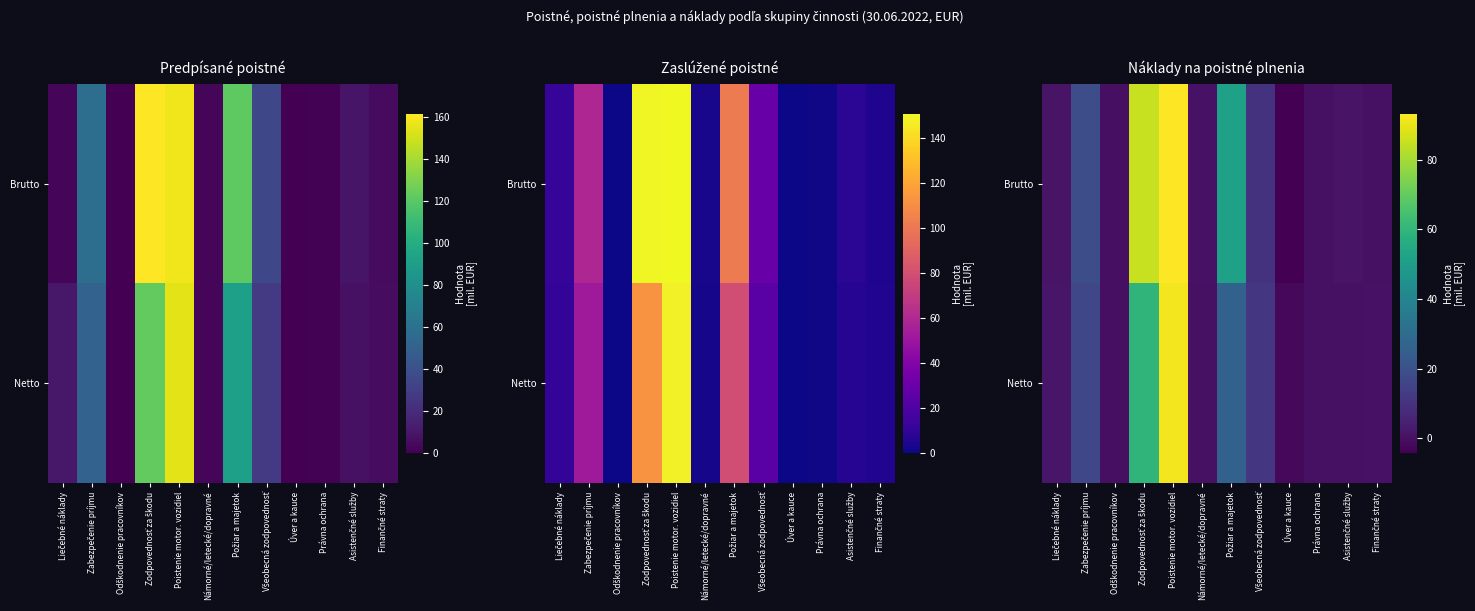

Between Liečebné náklady and Úver a kauce, which is larger?

Liečebné náklady